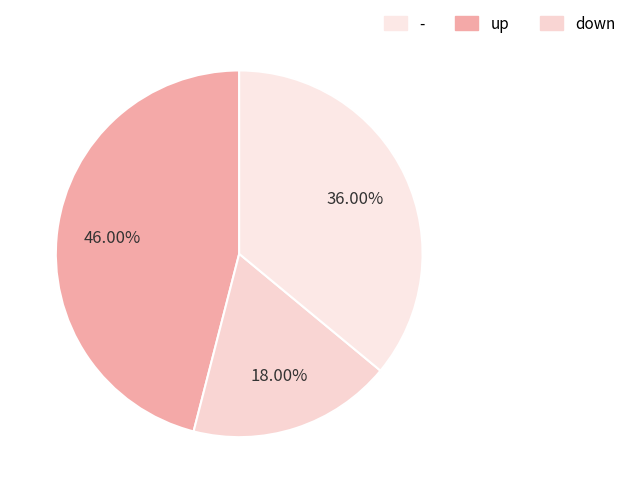

Rank the categories by value from highest to lowest.

up, -, down